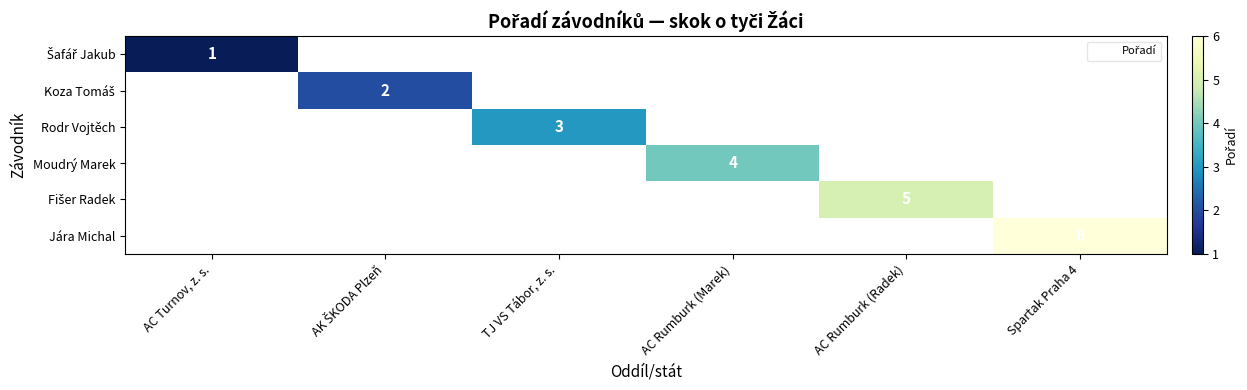

Rank the series at AK ŠKODA Plzeň from lowest to highest value.

Šafář Jakub, Koza Tomáš, Rodr Vojtěch, Moudrý Marek, Fišer Radek, Jára Michal